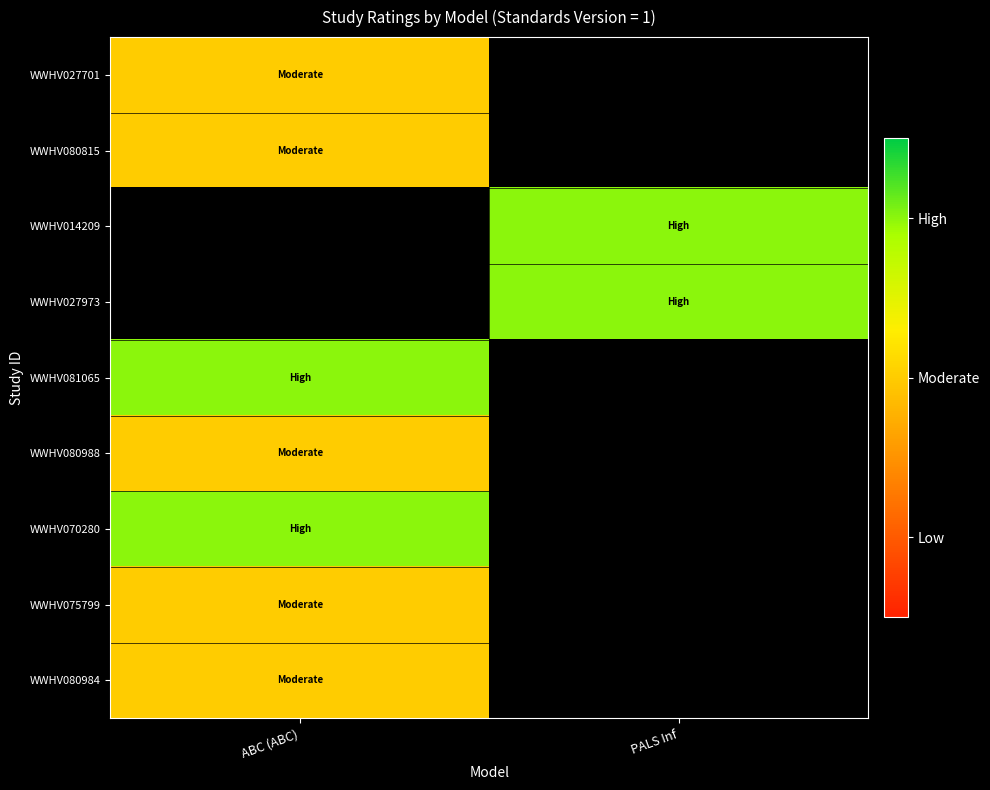

Read the WWHV027701 value at ABC (ABC).

2.0